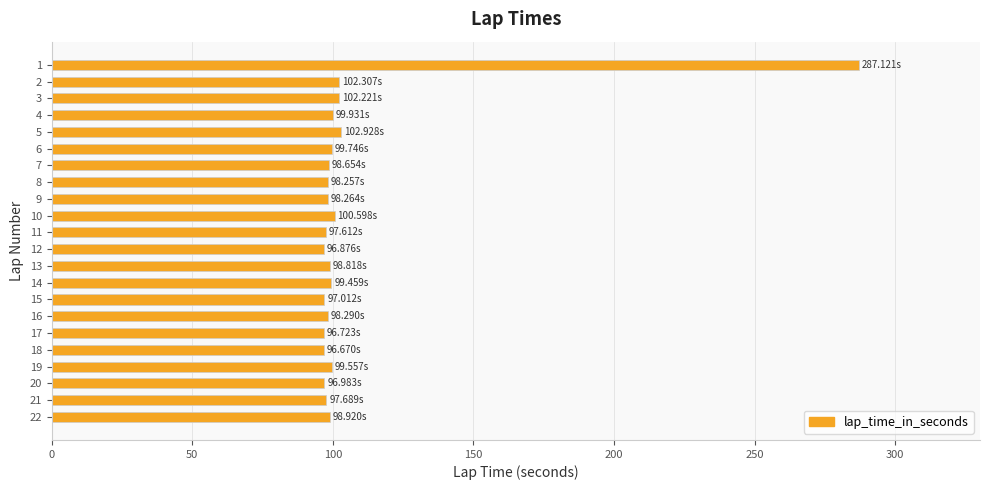

Does the chart contain stacked bars?

No